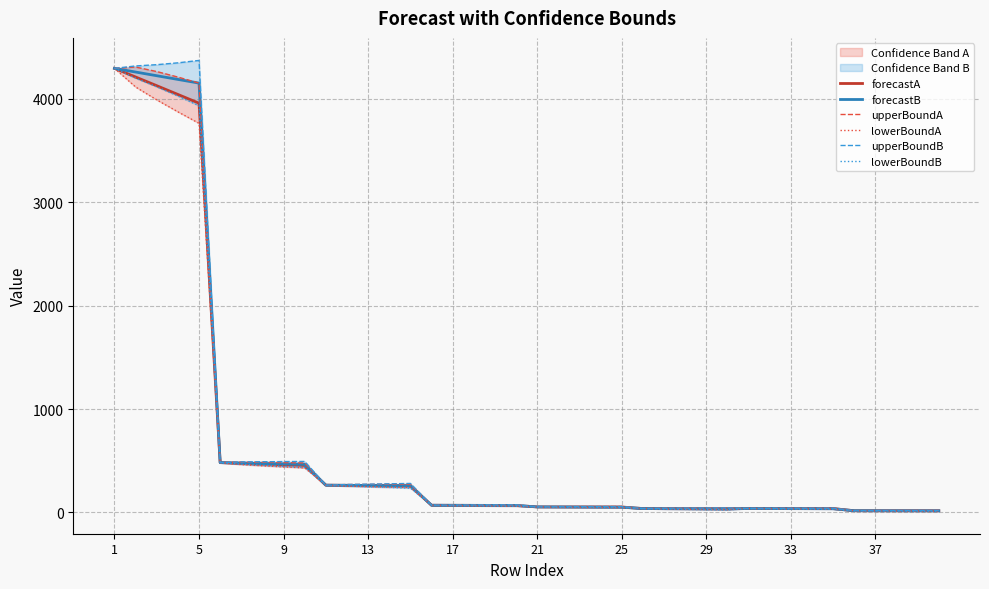

True or false: upperBoundB and forecastA intersect in this chart.

False